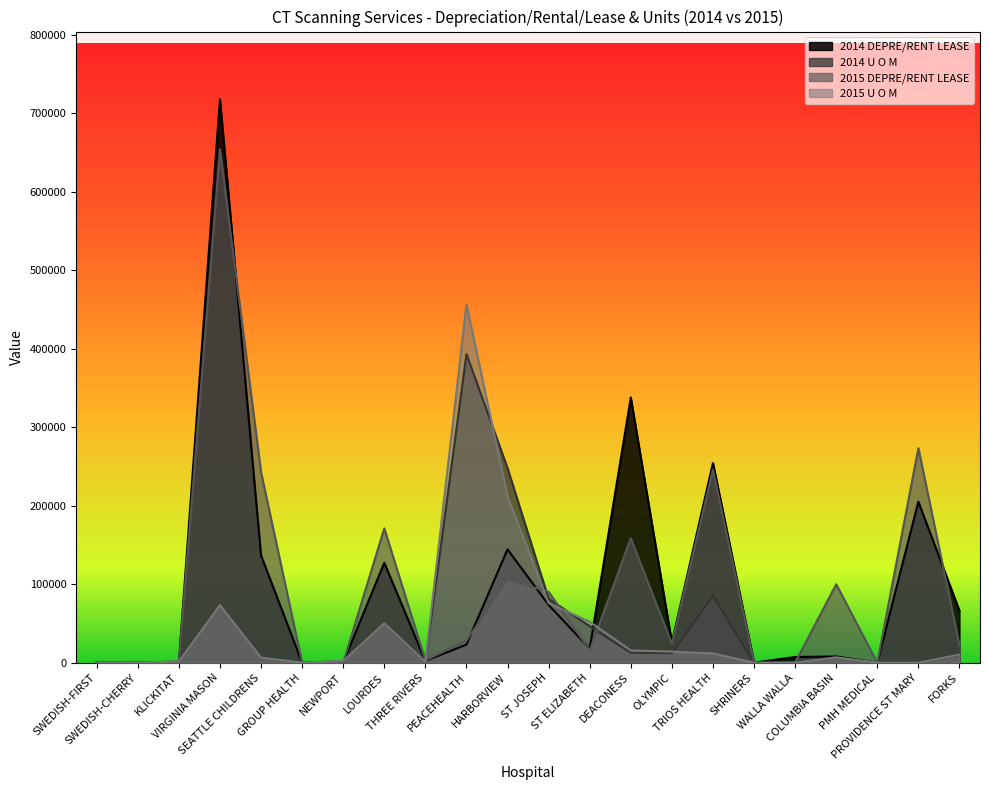

At which category does the chart reach its minimum across all series?

SWEDISH-FIRST